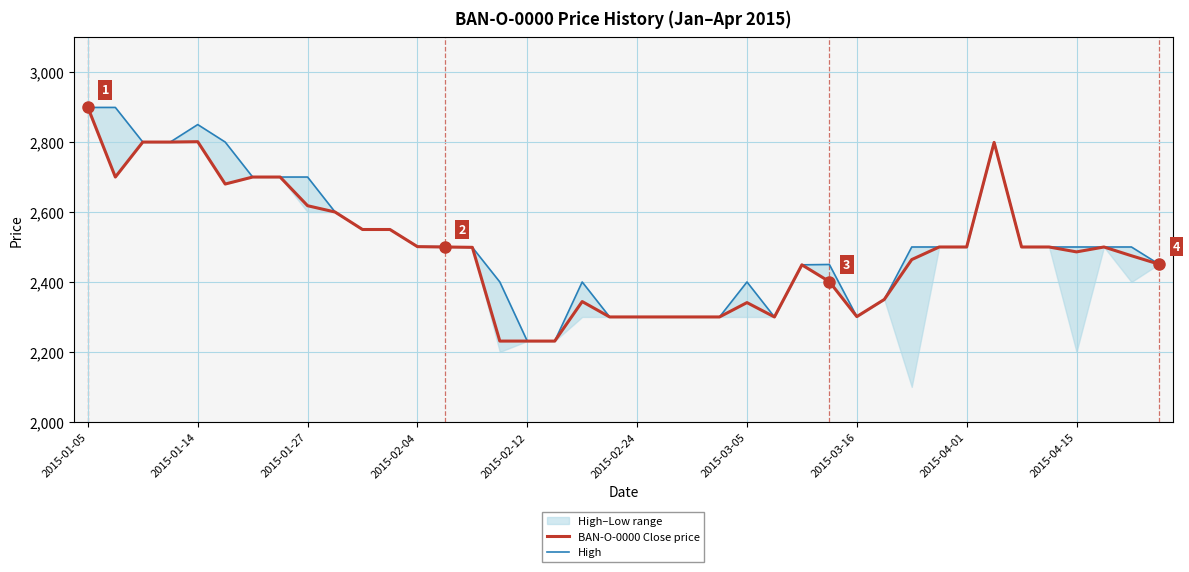

Which series has the widest spread of values?

BAN-O-0000 Close price